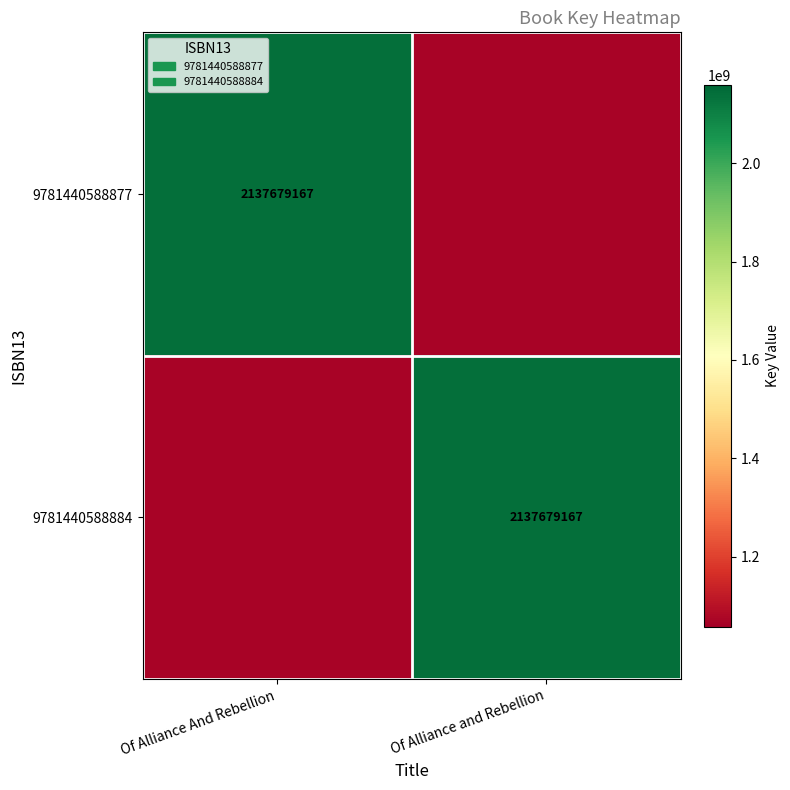

The 9781440588884 series shows 678953725.2 at Of Alliance and Rebellion. True or false?

False